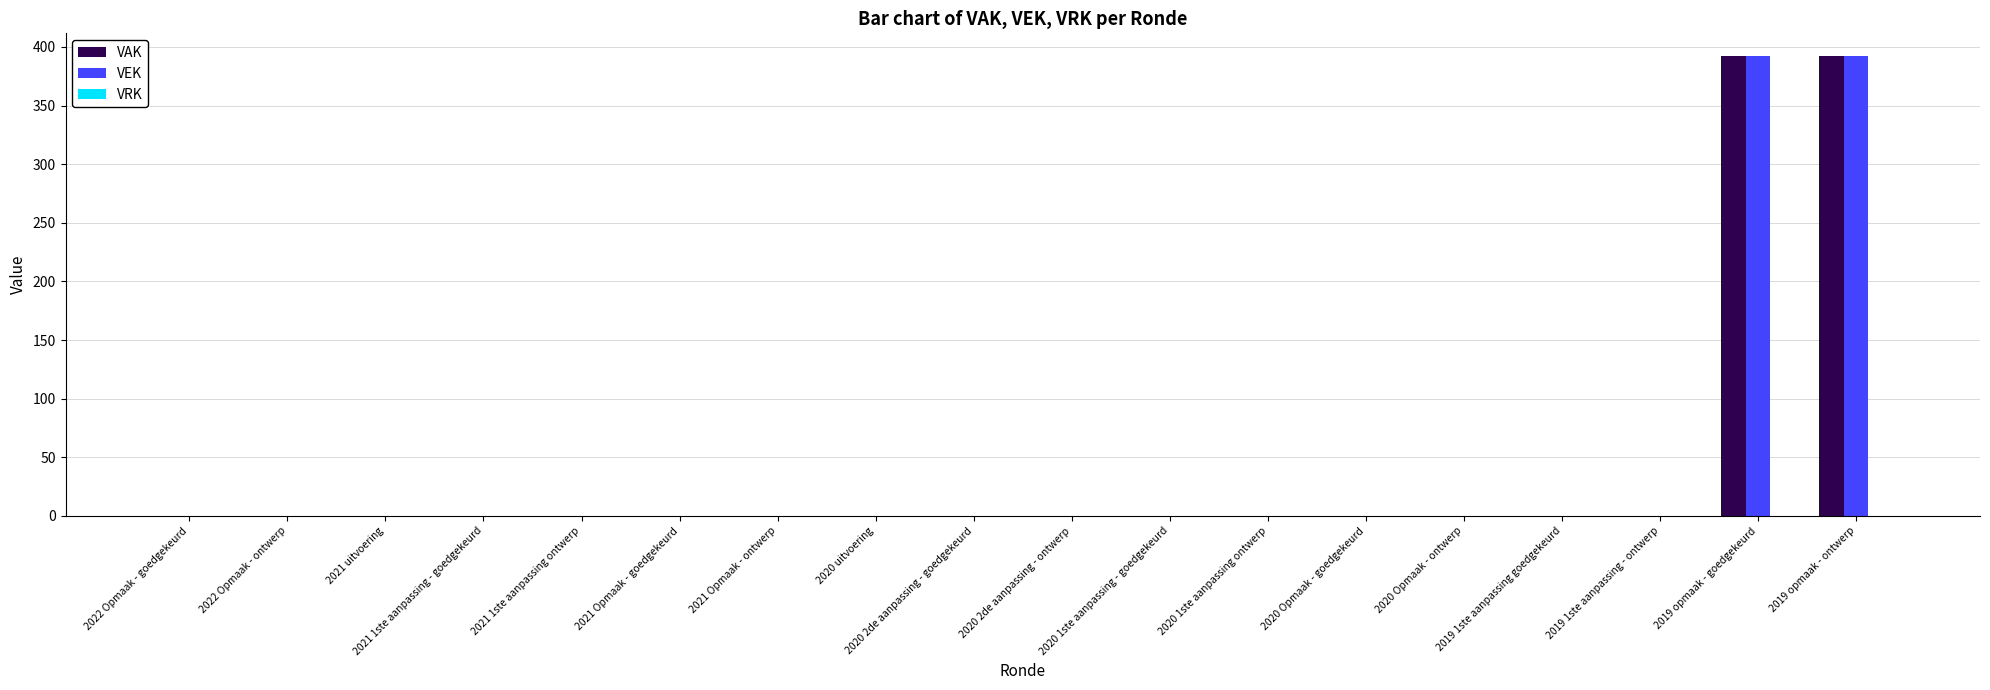

True or false: VAK has a value of 0 at 2022 Opmaak - goedgekeurd.

True